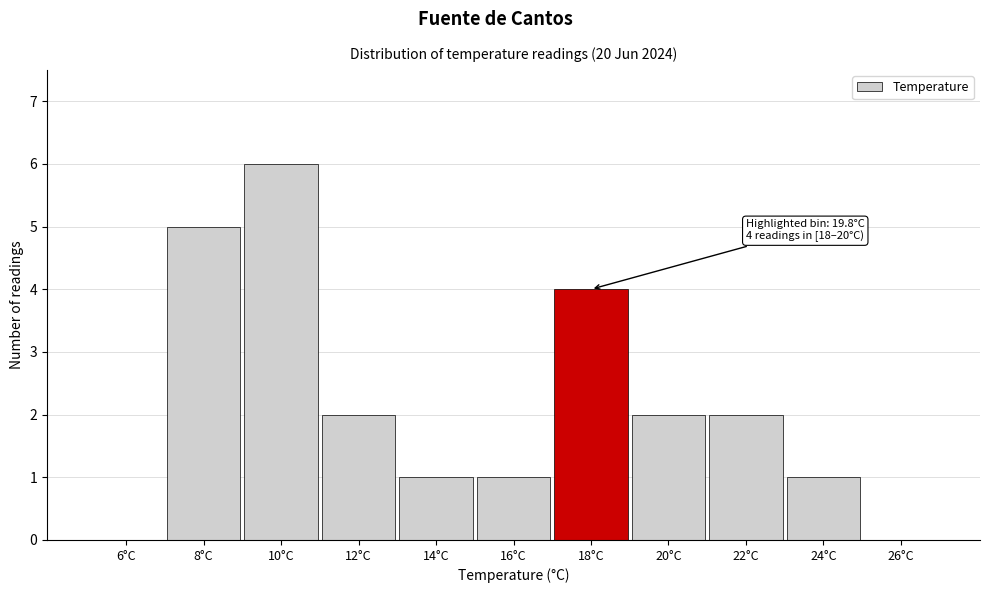

Reading right to left, transcribe all the data shown in this chart.

26°C=0	24°C=1	22°C=2	20°C=2	18°C=4	16°C=1	14°C=1	12°C=2	10°C=6	8°C=5	6°C=0